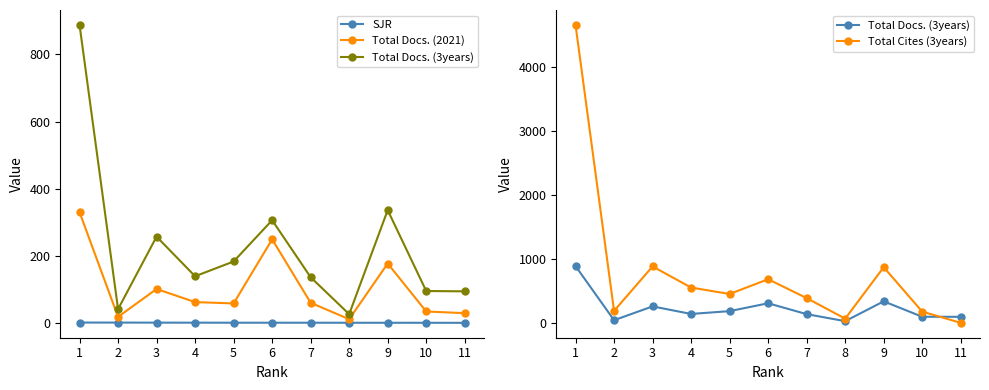

Which series has the largest total across all categories?

Total Cites (3years)